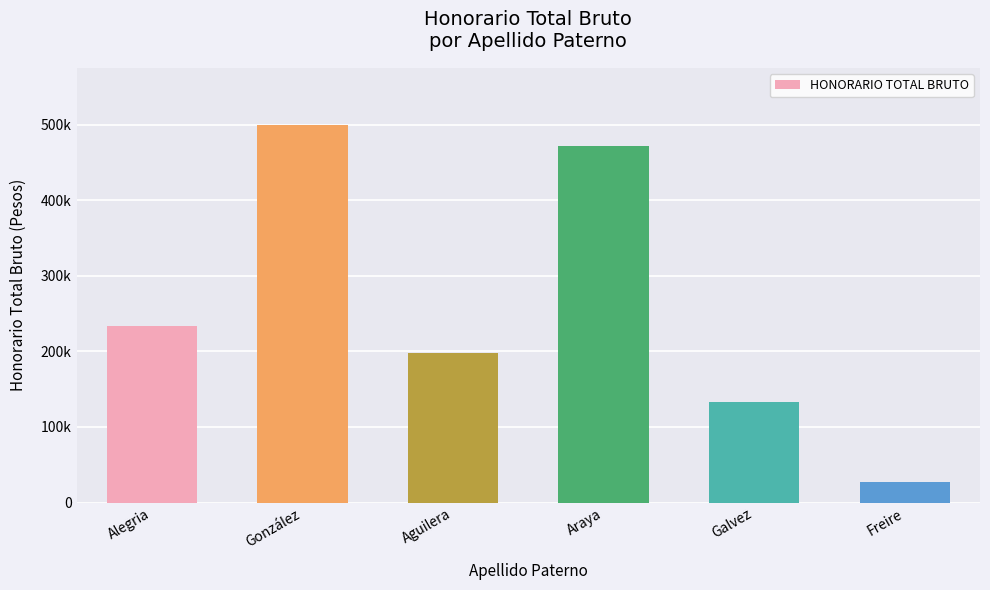

Are the bars horizontal?

No